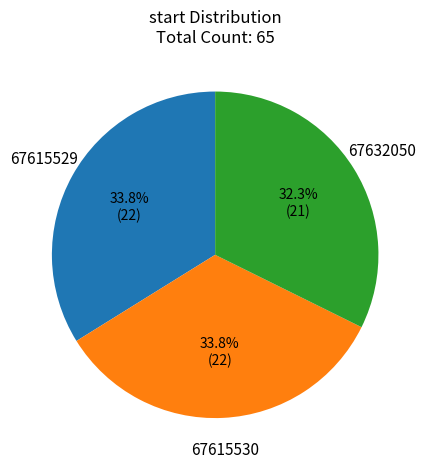

What is the ratio of the value at 67615530 to the value at 67632050?

1.0